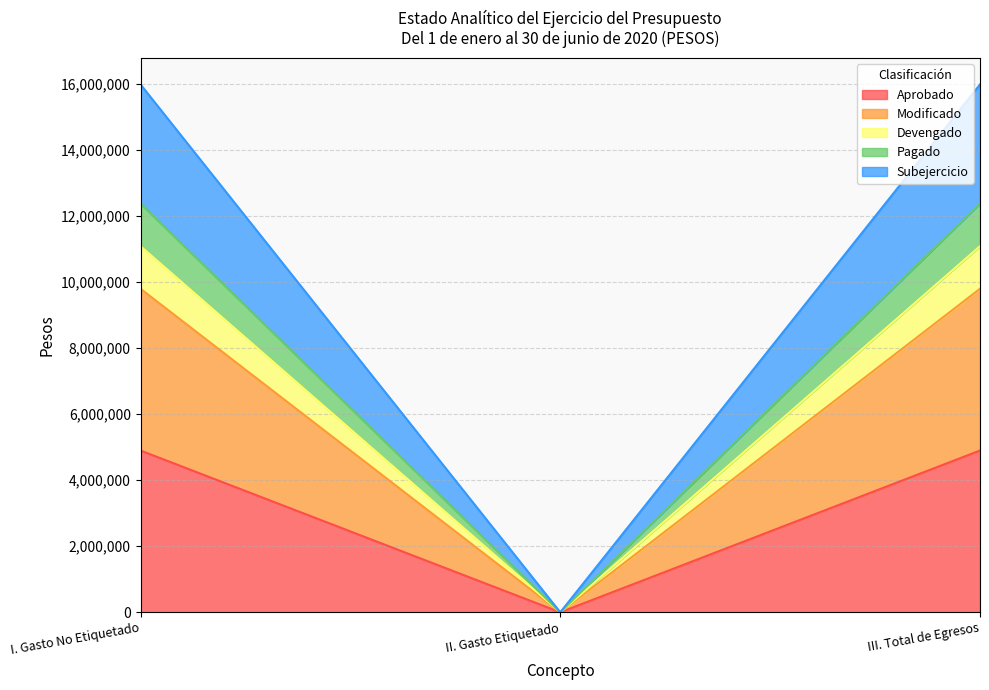

What position from the left is I. Gasto No Etiquetado?

1